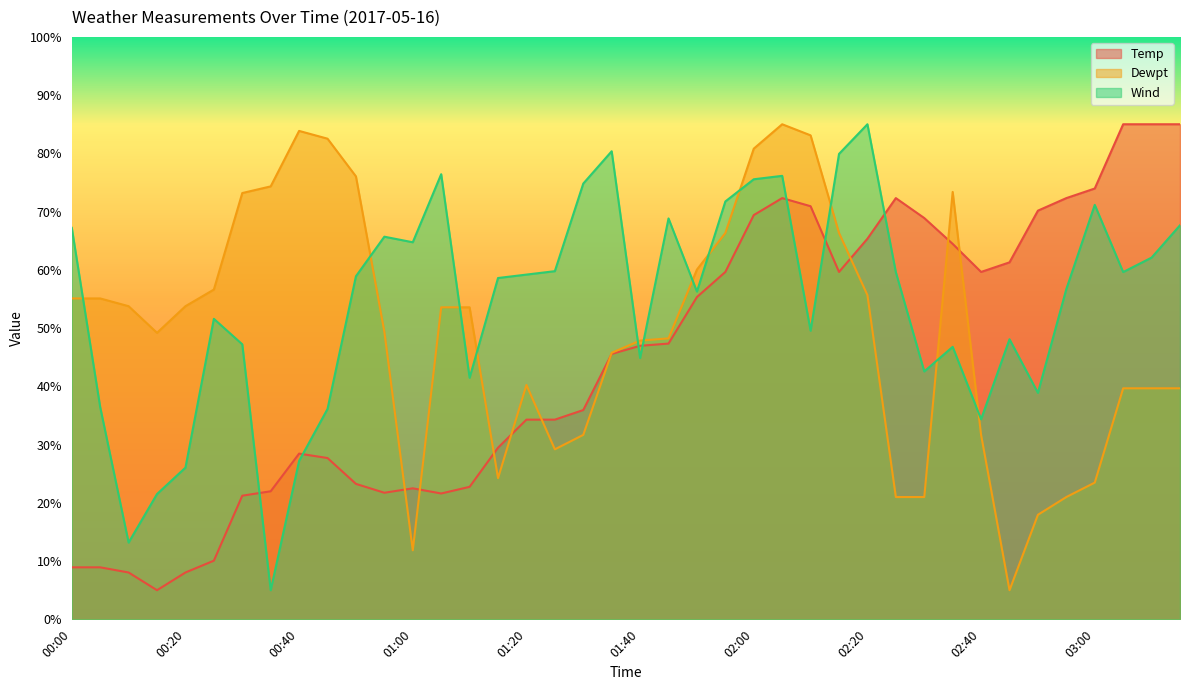

How many times do Temp and Dewpt cross each other?

9